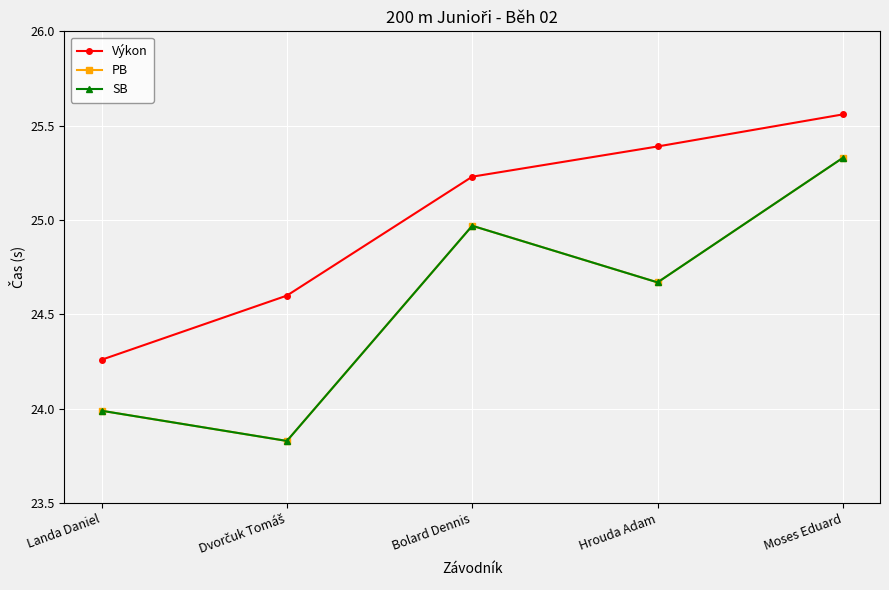

What is the difference between the highest and lowest values at Landa Daniel?

0.3